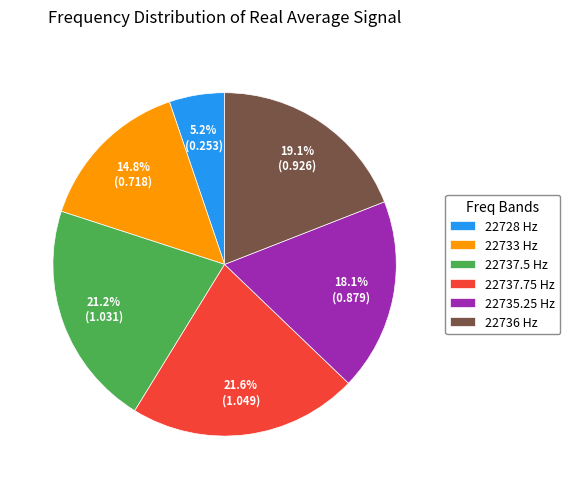

What is the ratio of the value at 22733 Hz to the value at 22735.25 Hz?

0.8